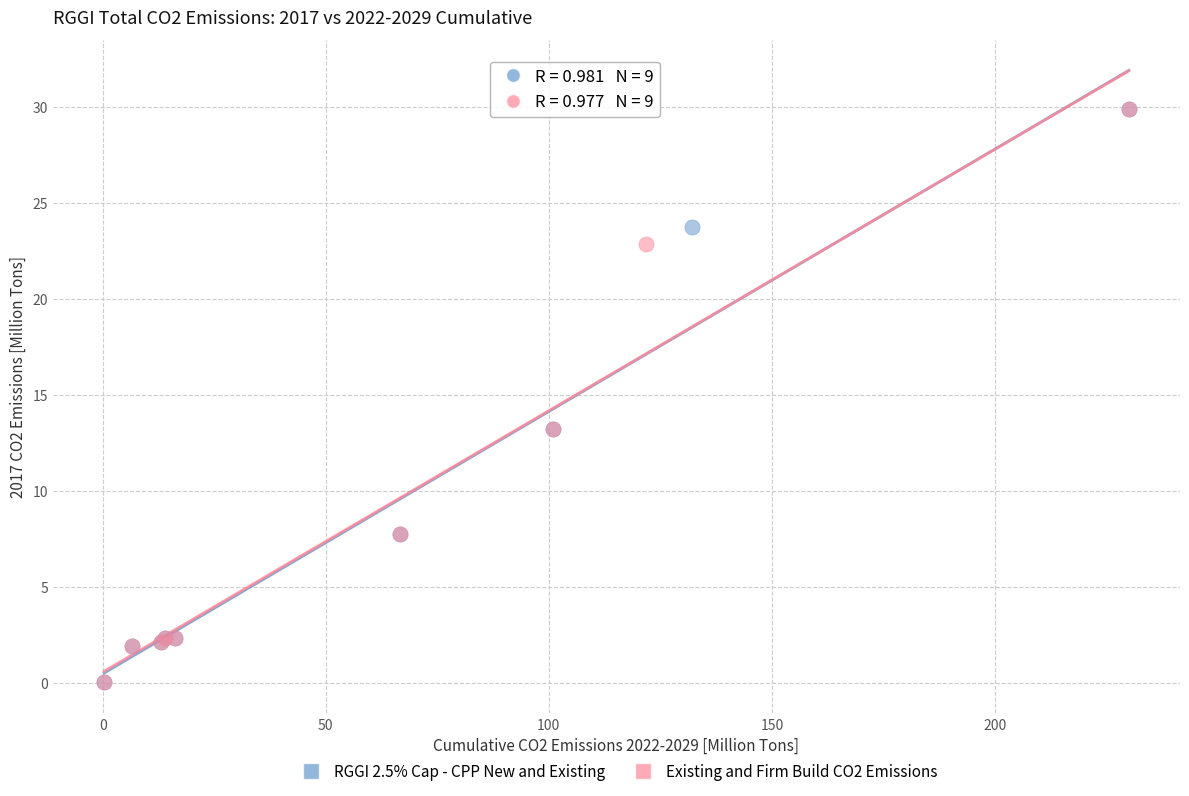

What are all the series names shown in the legend?

RGGI 2.5% Cap - CPP New and Existing, Existing and Firm Build CO2 Emissions